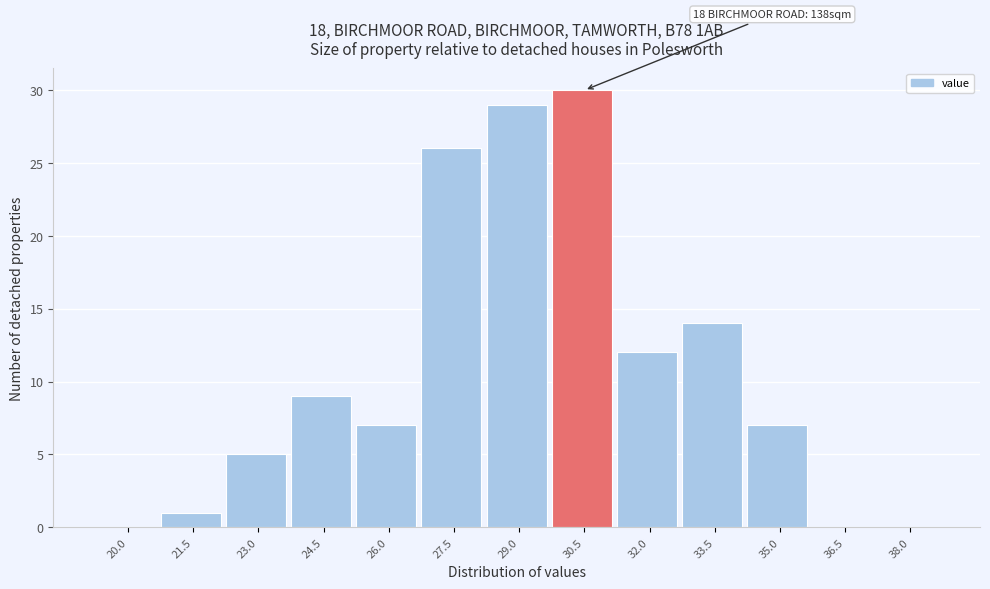

Reading left to right, transcribe all the data shown in this chart.

20.0=0	21.5=1	23.0=5	24.5=9	26.0=7	27.5=26	29.0=29	30.5=30	32.0=12	33.5=14	35.0=7	36.5=0	38.0=0